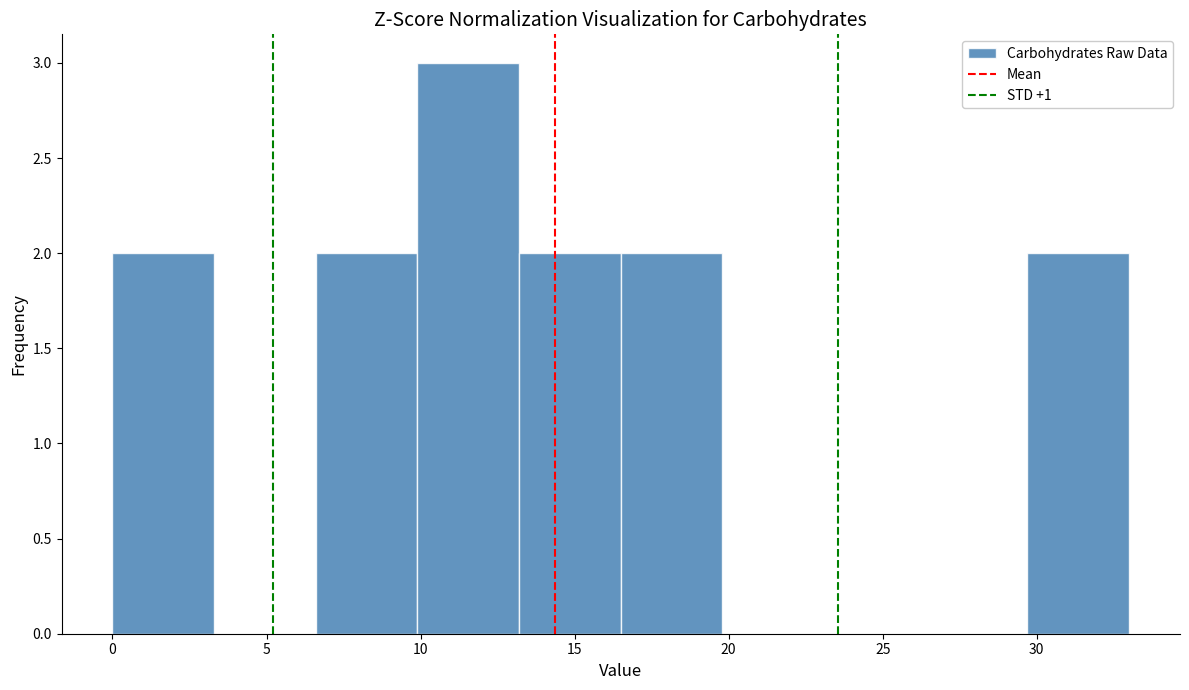

Which range on the x-axis has the tallest bar?

9.9 to 13.2